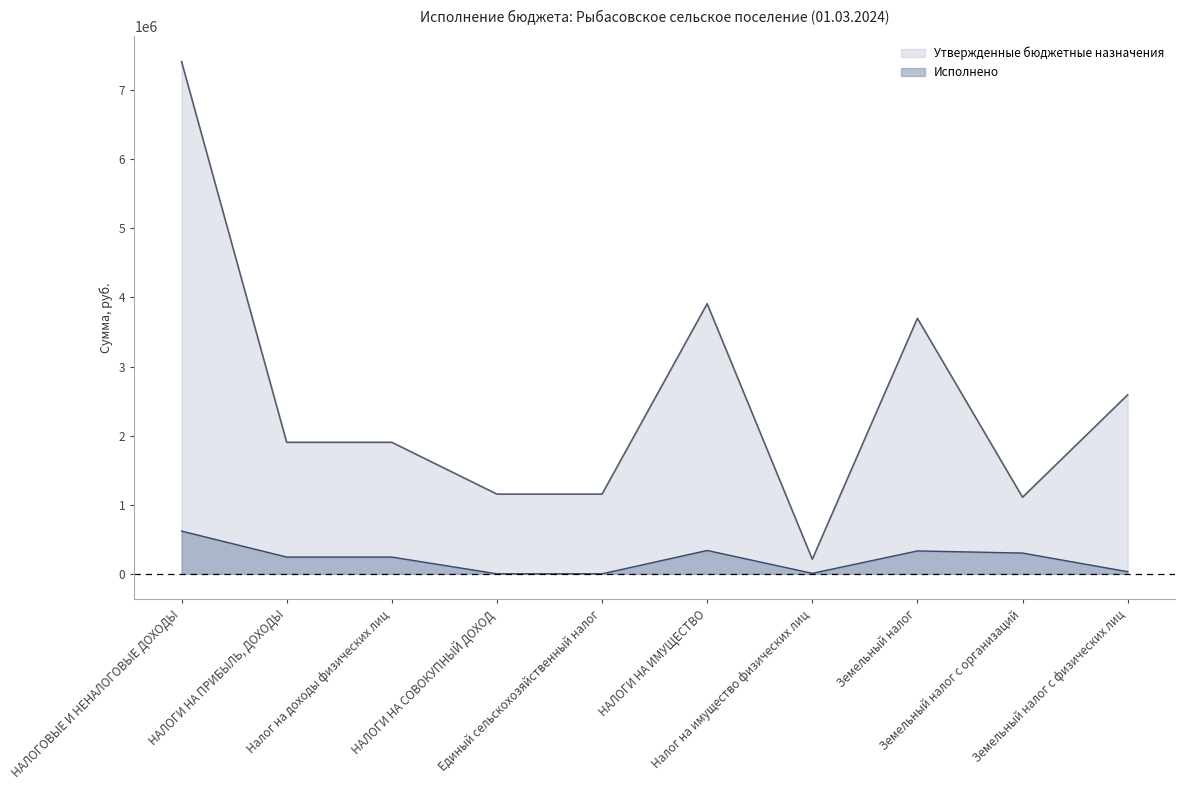

What is the difference between the maximum and minimum values in the Утвержденные бюджетные назначения series?

7202100.0